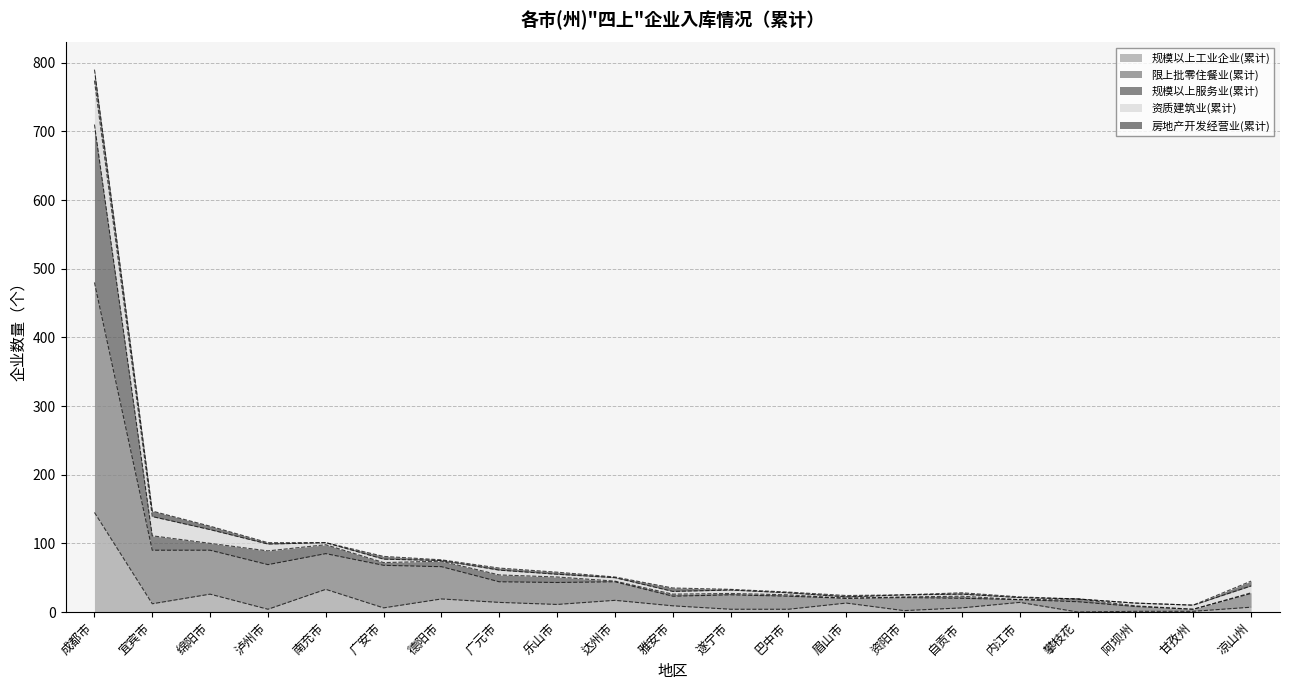

What is the difference between the 规模以上工业企业(累计) values at 广元市 and 广安市?

8